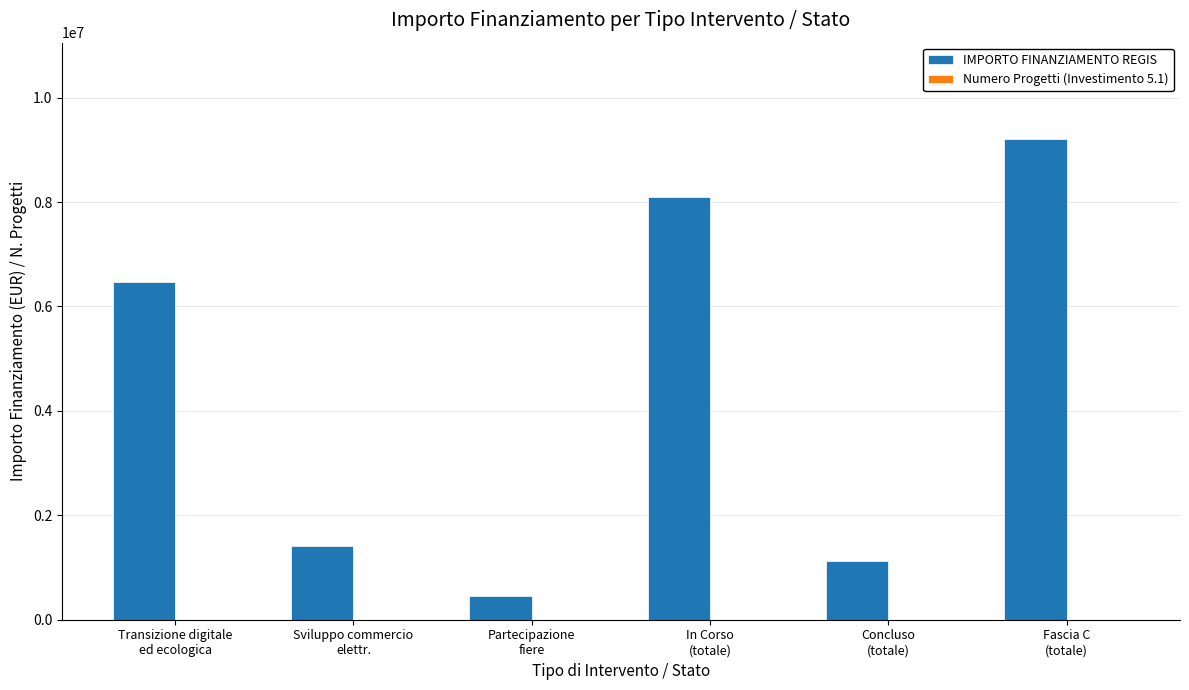

True or false: IMPORTO FINANZIAMENTO REGIS has a value of 725997 at Sviluppo commercio
elettr..

False